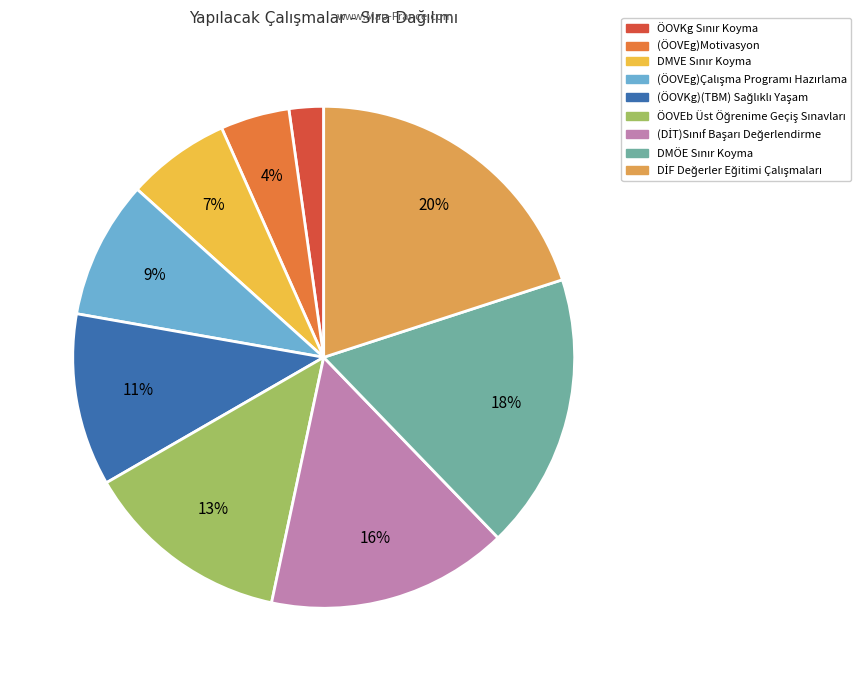

What is the total percentage of (DİT)Sınıf Başarı Değerlendirme and DMVE Sınır Koyma?

22.2%